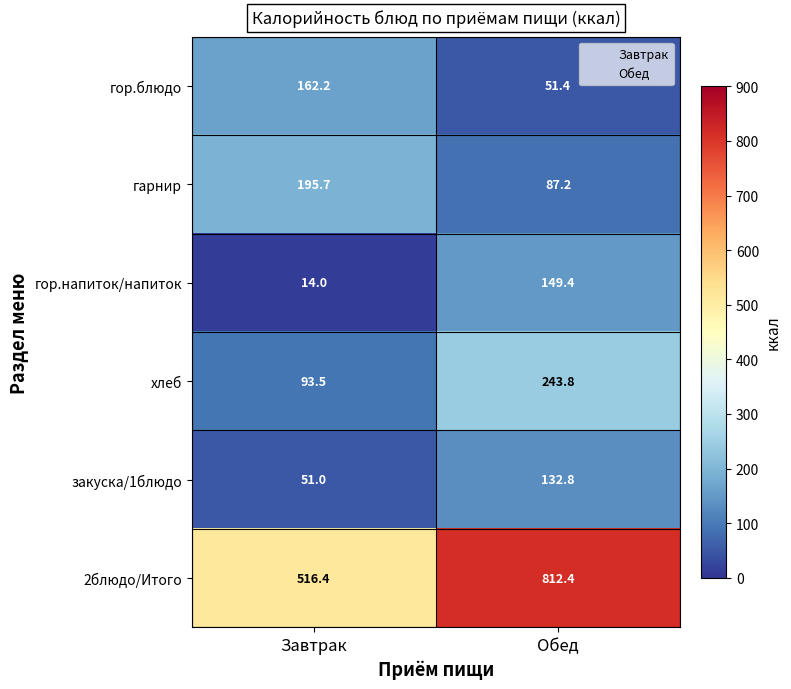

Which category has the highest value across all series?

Обед